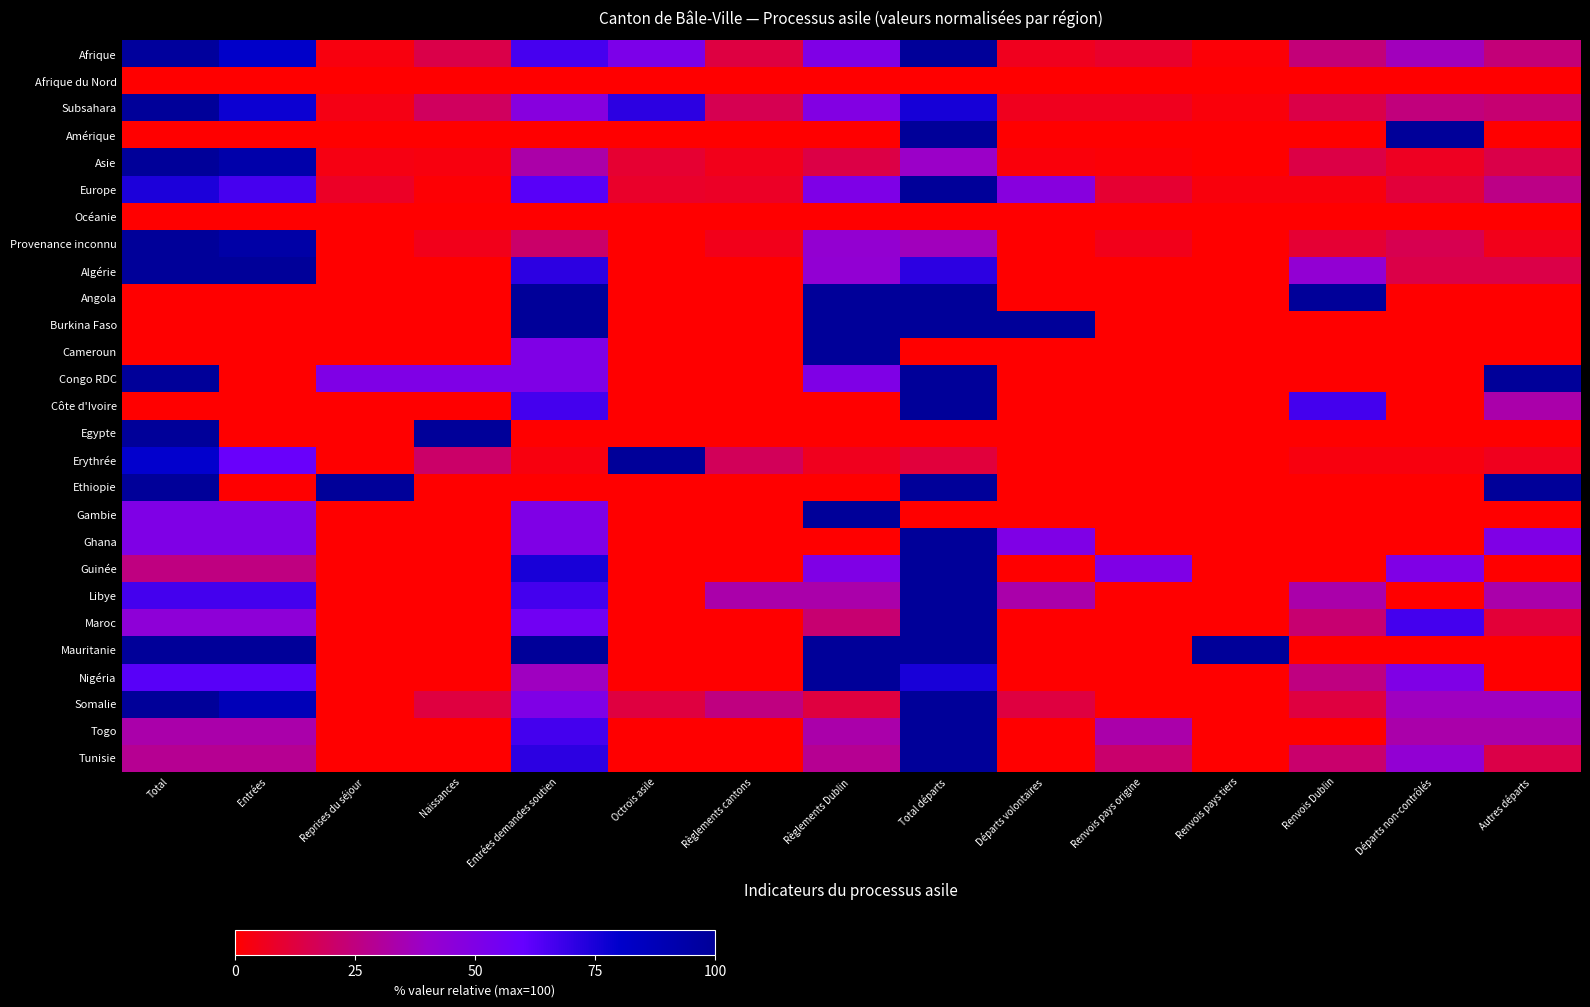

Which series changed the most between Règlements cantons and Règlements Dublin?

Angola